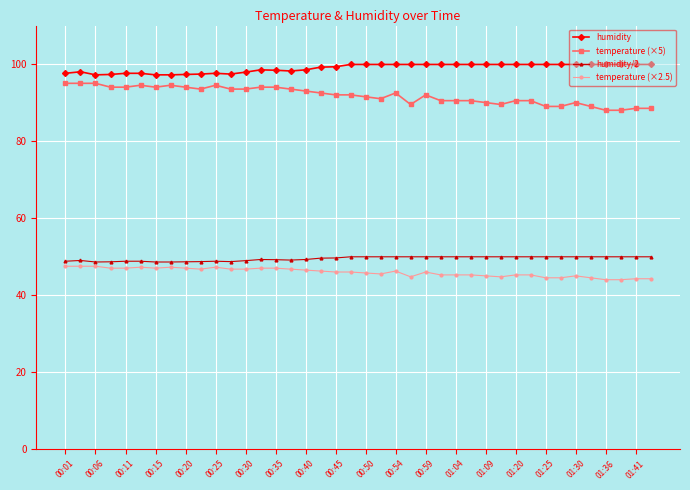

What is the minimum value shown in the chart?

44.0